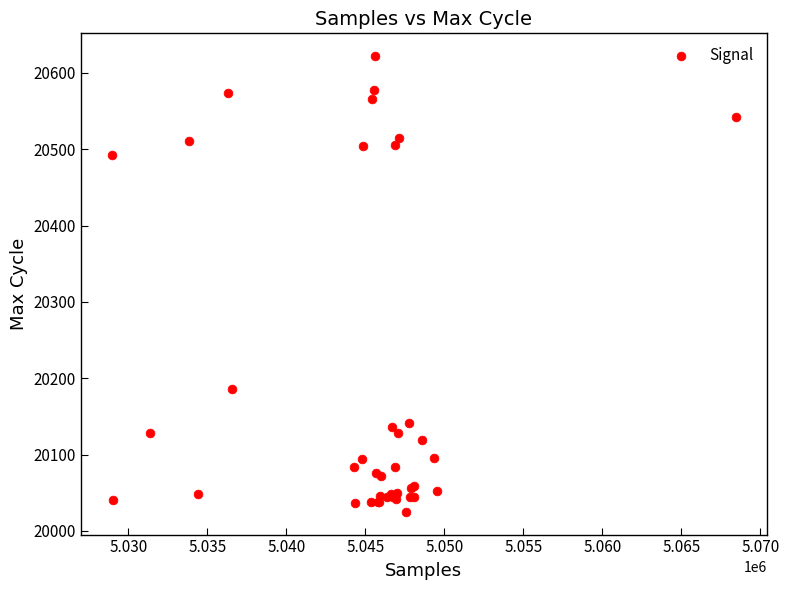

What Y value in the scatter plot is closest to 20323?

20186